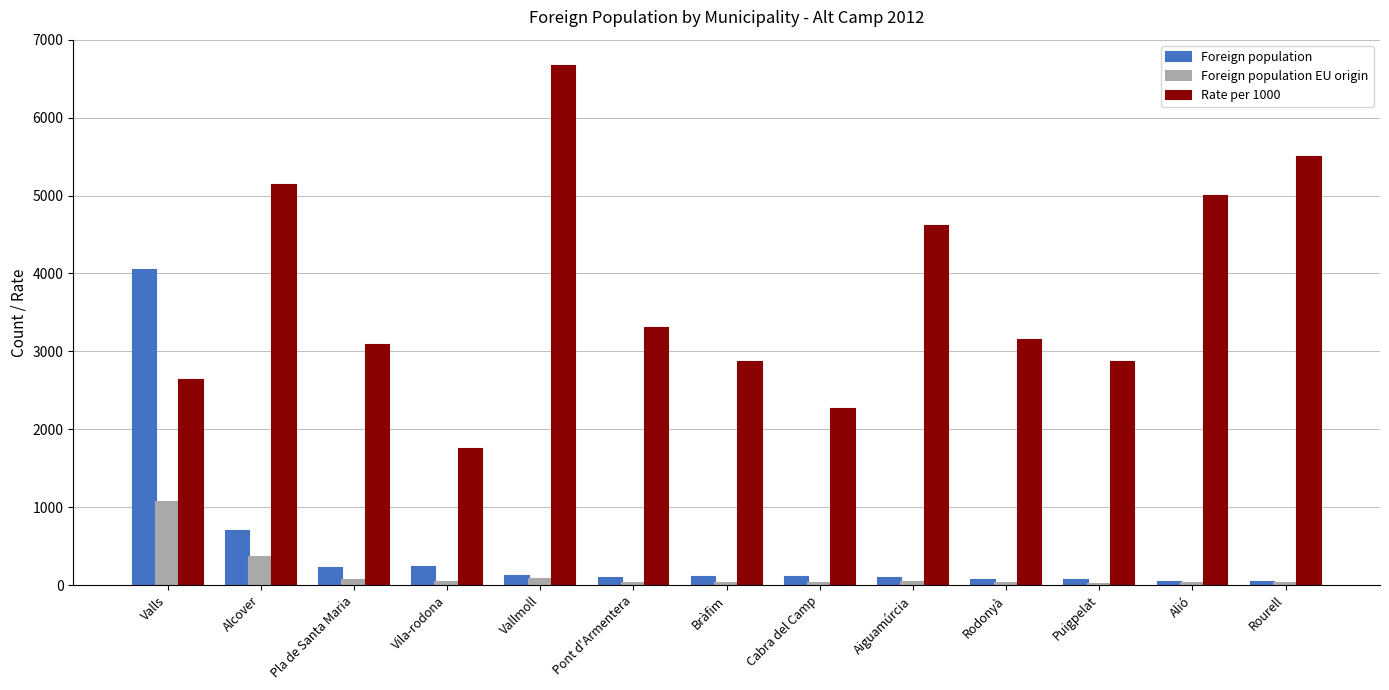

Is it true that Foreign population equals 690 at Alcover?

True